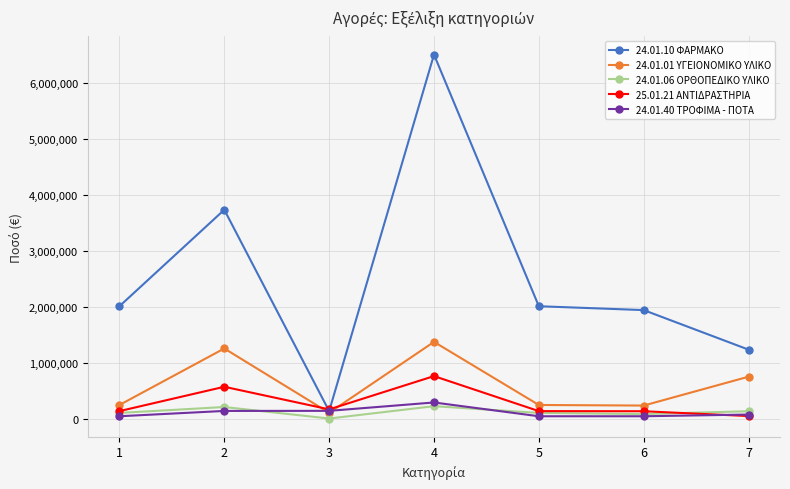

Which series has the widest spread of values?

24.01.10 ΦΑΡΜΑΚΟ